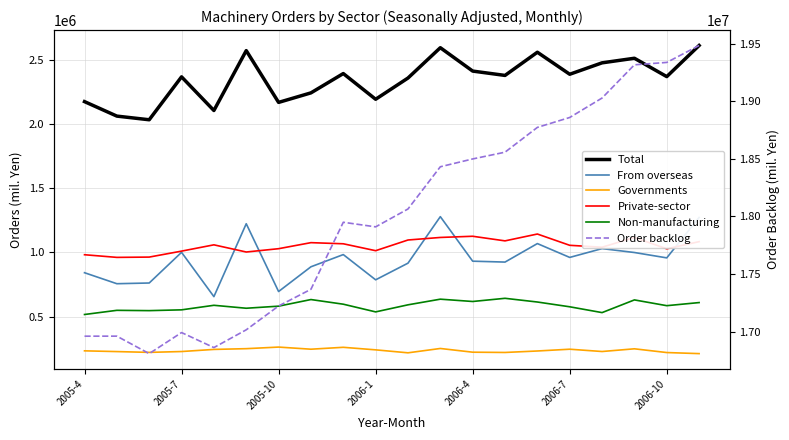

True or false: Total and From overseas intersect in this chart.

False